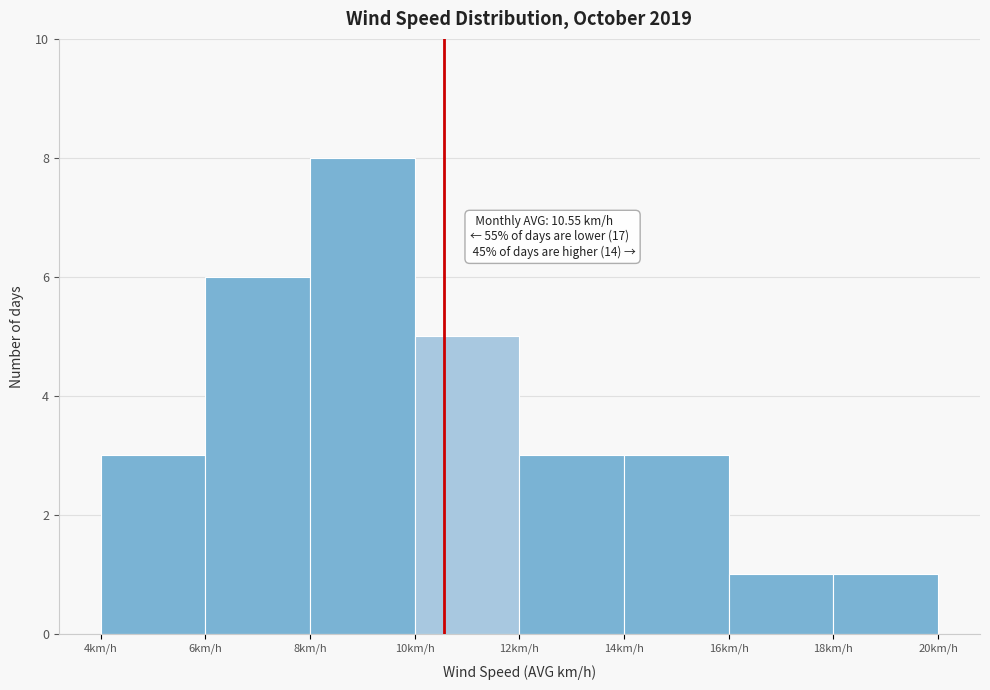

Which range on the x-axis has the tallest bar?

8 to 10